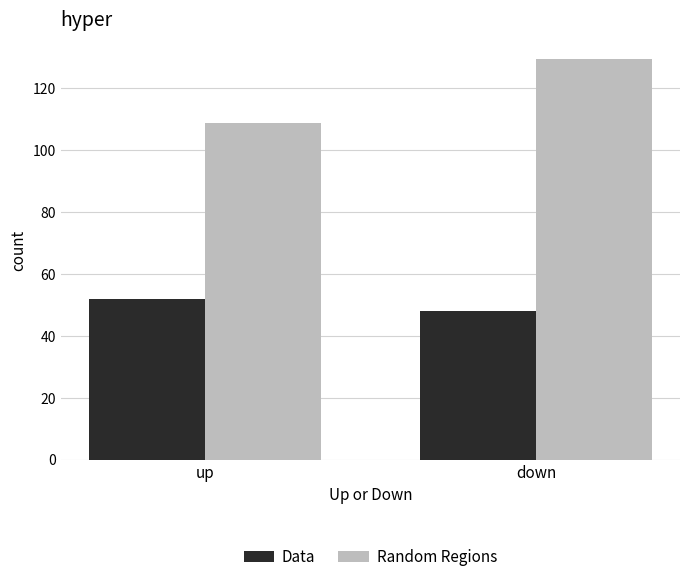

Does the chart contain stacked bars?

No